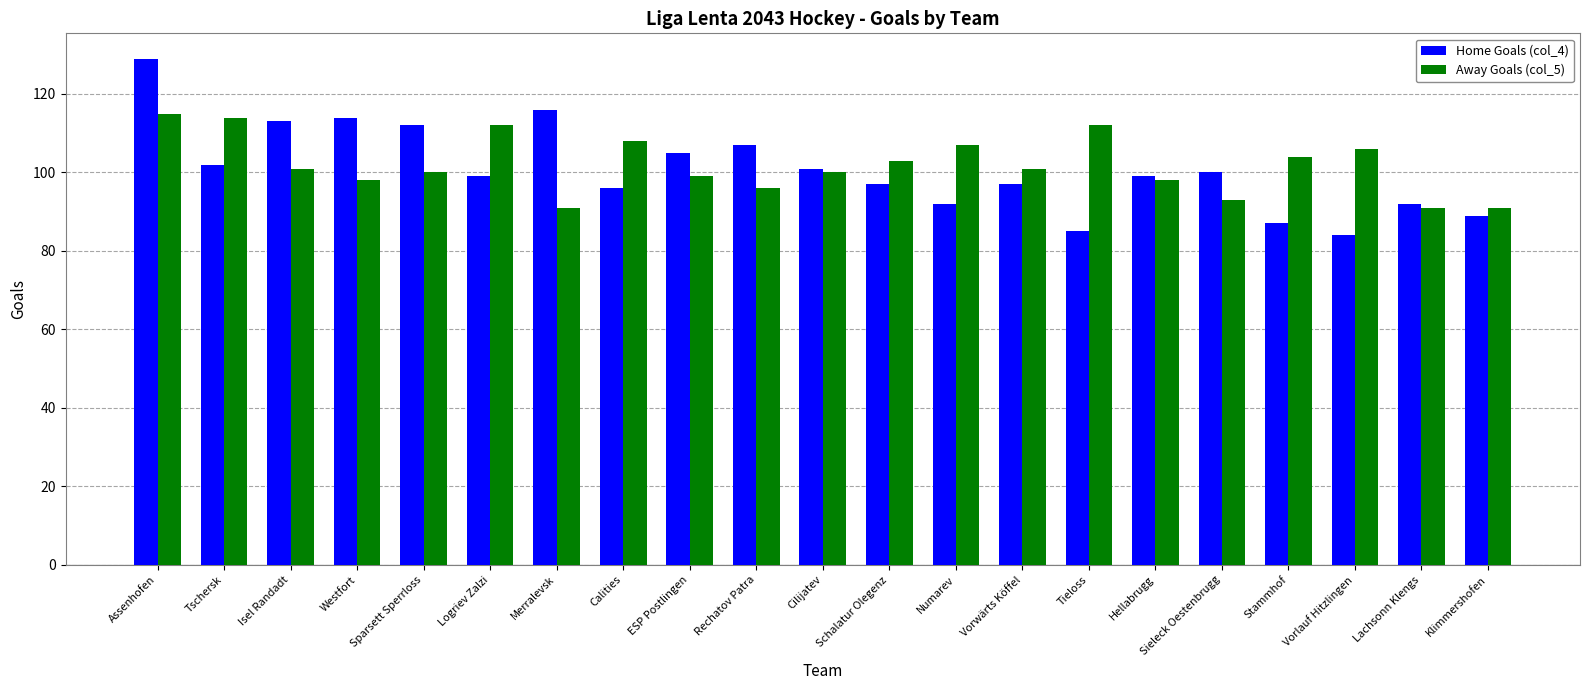

Where does the Home Goals (col_4) series first go above 99?

Assenhofen